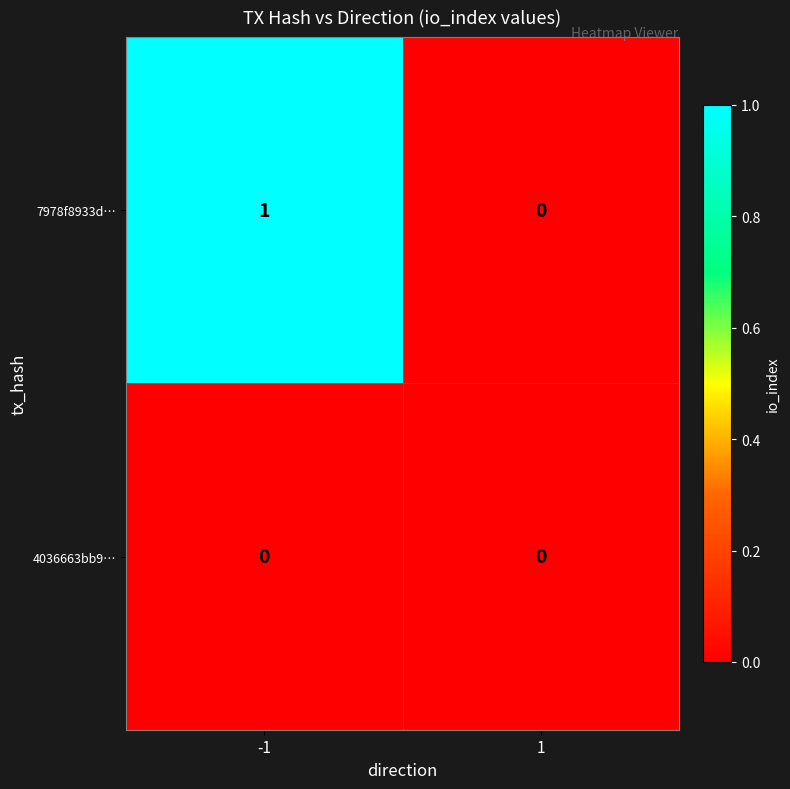

How many distinct data groups are displayed?

2